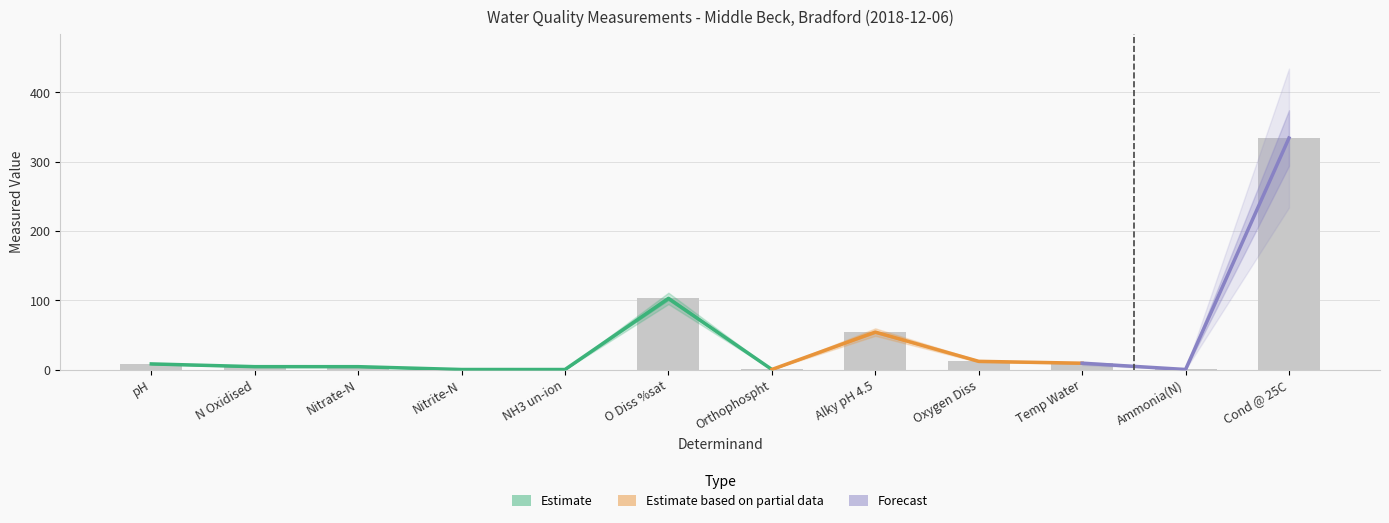

At which category does the chart reach its peak across all series?

Cond @ 25C